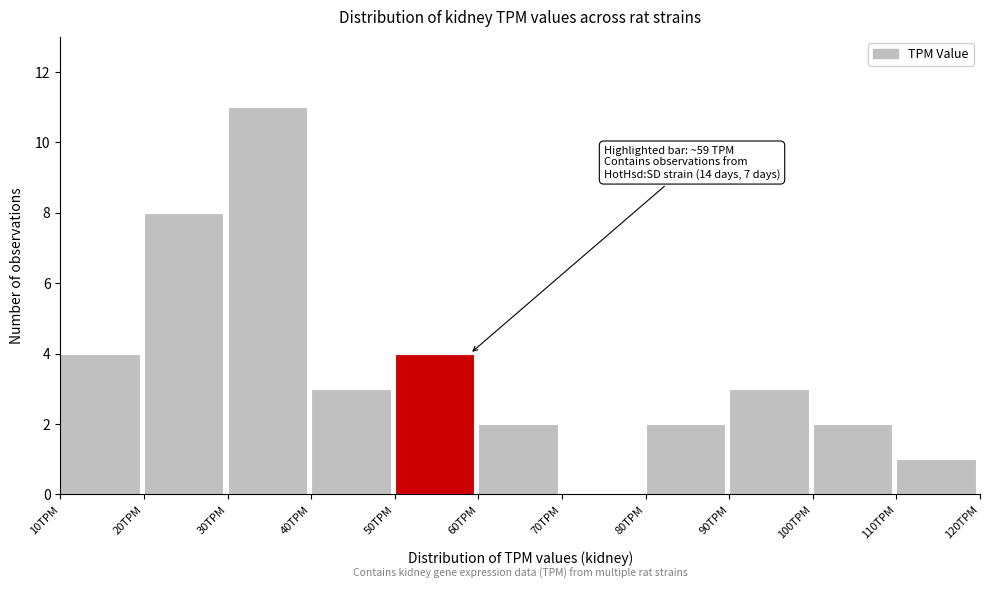

Which range on the x-axis has the tallest bar?

30 to 40